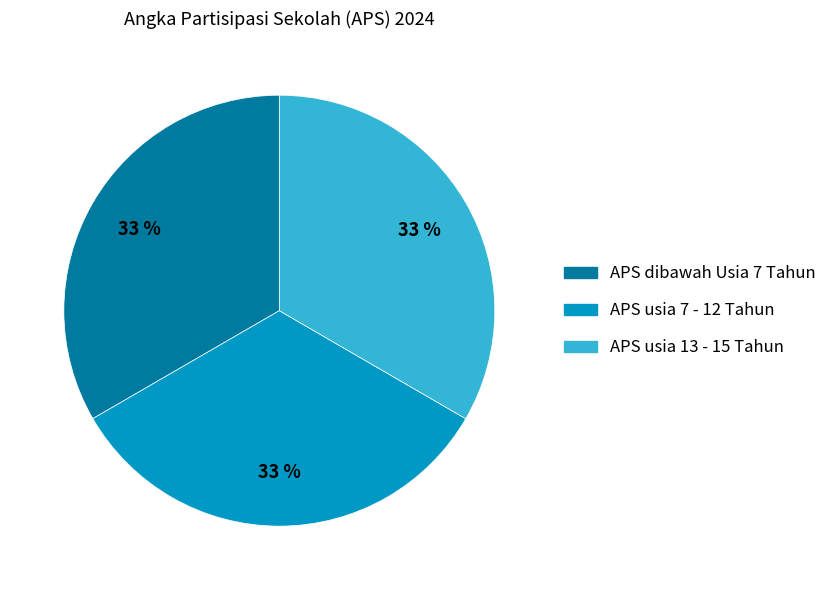

What percentage is the APS usia 13 - 15 Tahun slice, to the nearest percent?

33%